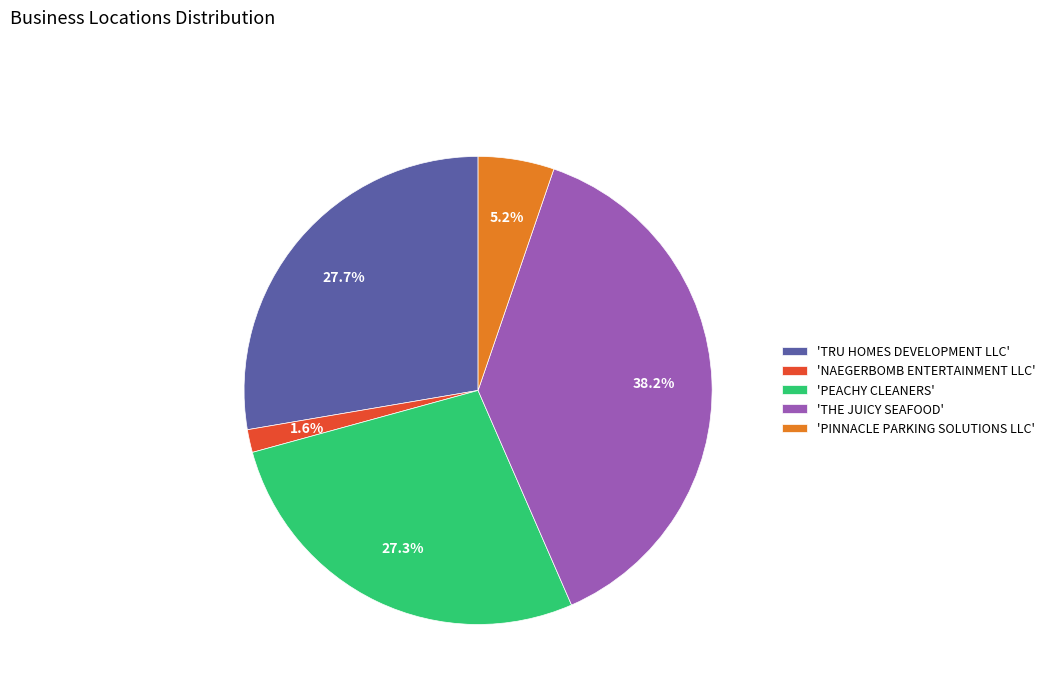

Which has a higher value, 'THE JUICY SEAFOOD' or 'PEACHY CLEANERS'?

'THE JUICY SEAFOOD'